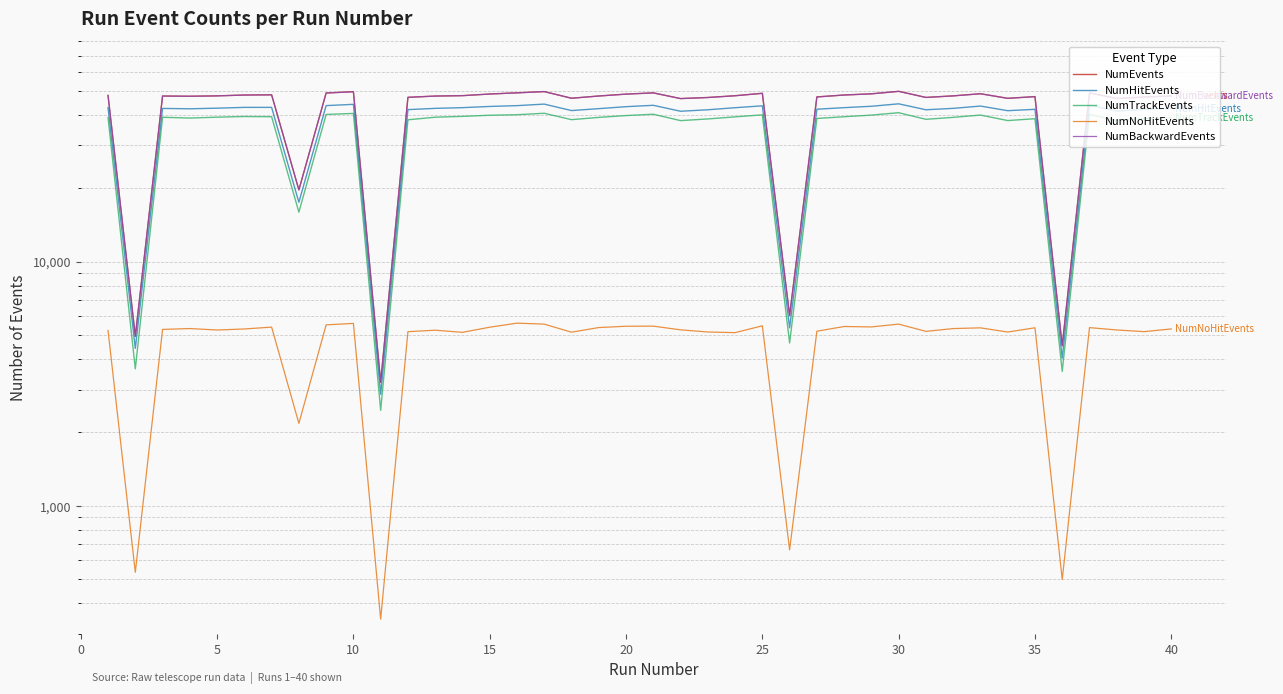

Between 10 and 20, which series saw the biggest shift?

NumEvents